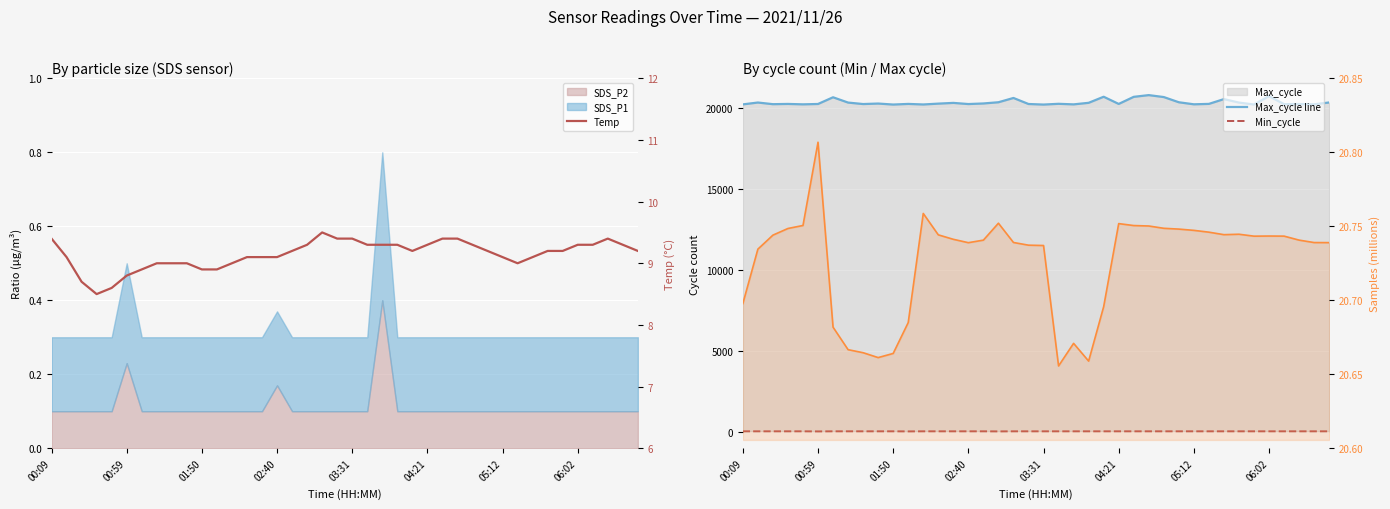

True or false: Samples (M) and Min_cycle cross at least once.

False